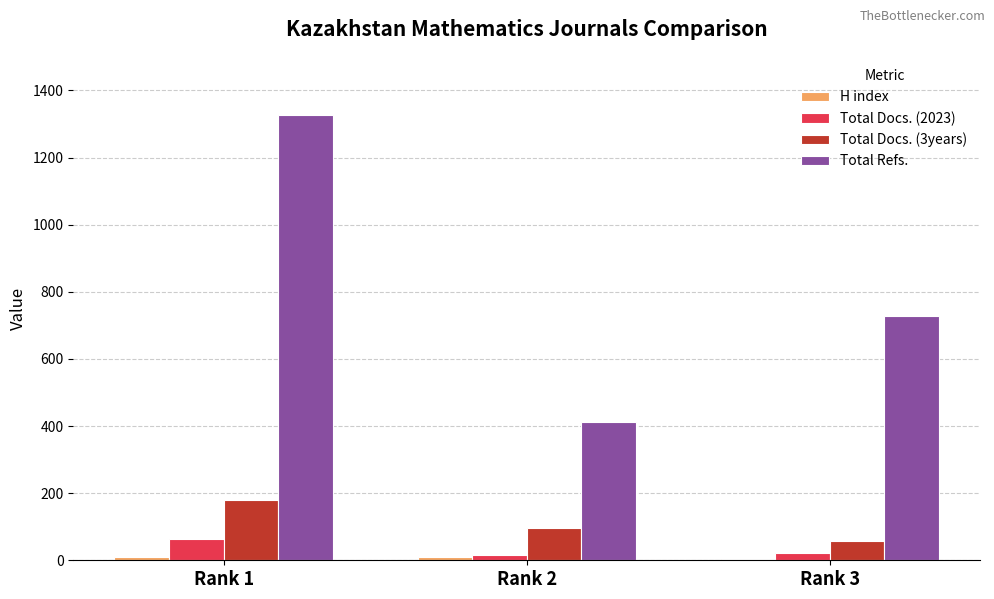

At which category is the sum across all series the highest?

Rank 1